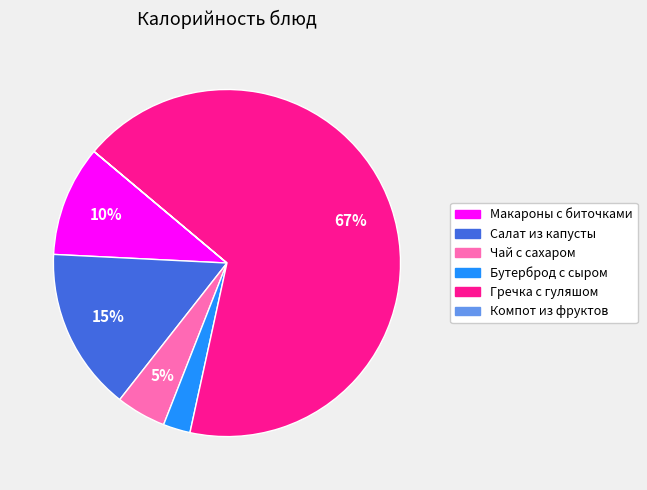

Which category has the biggest portion of the pie?

Гречка с гуляшом